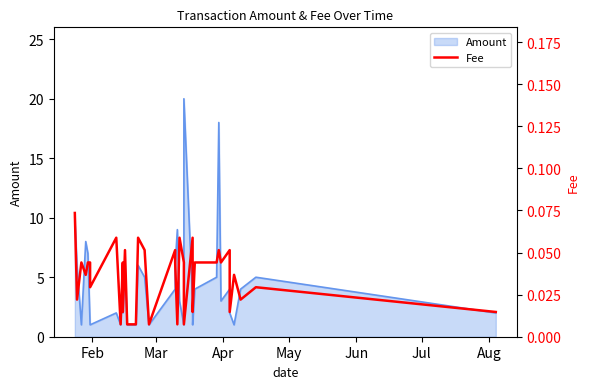

Is it true that the value at 26 is 0.1?

False